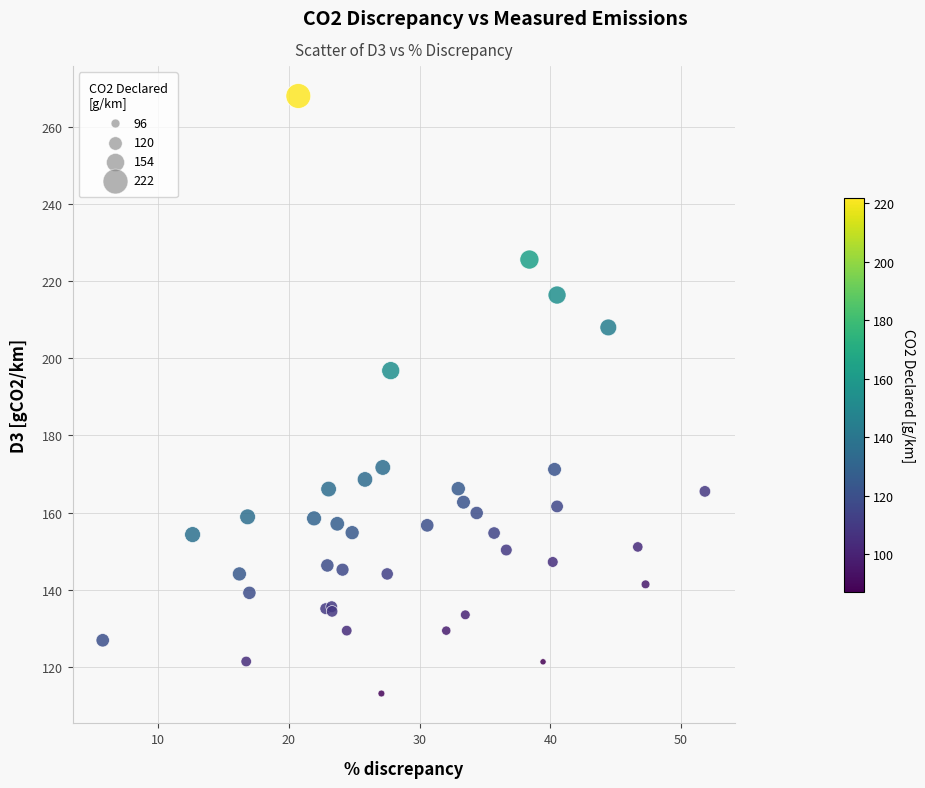

What Y value in the scatter plot is closest to 190?

196.8